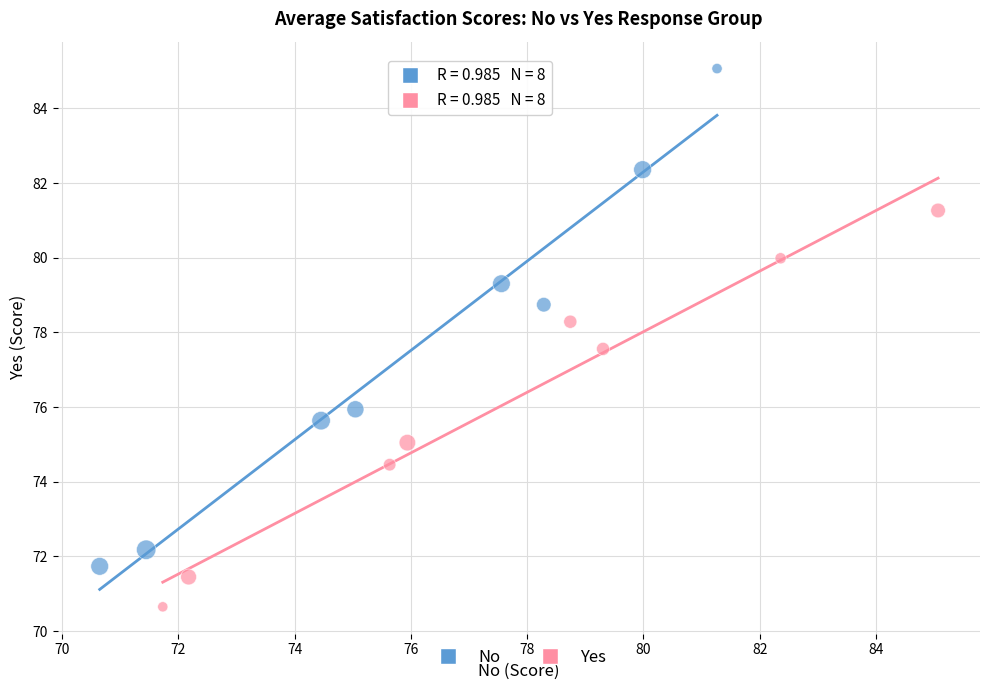

Which series has the widest spread of Y values?

No